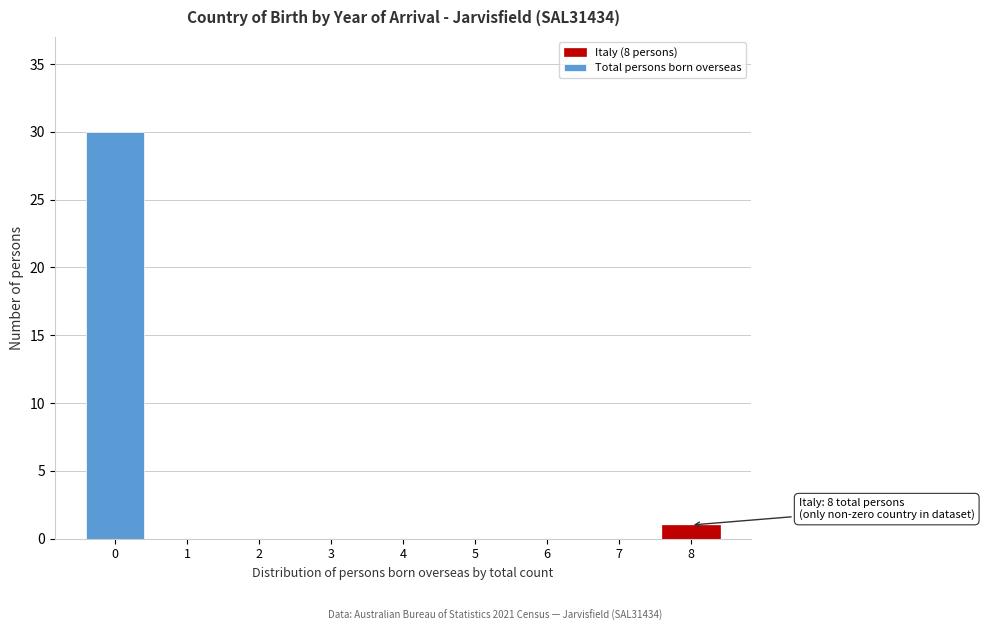

Reading right to left, list all the values displayed in this chart.

8=1	7=0	6=0	5=0	4=0	3=0	2=0	1=0	0=30